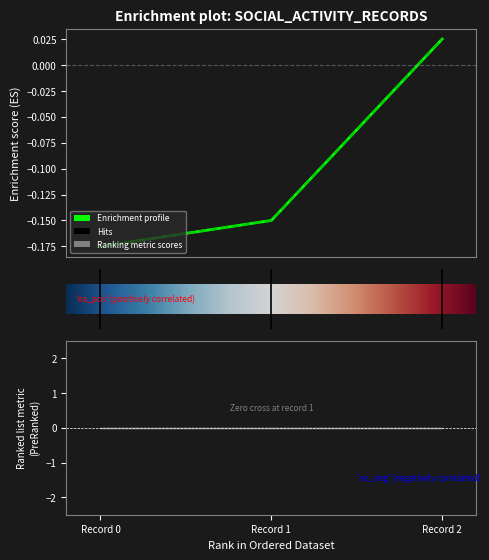

How many negative values does the EID series have?

2